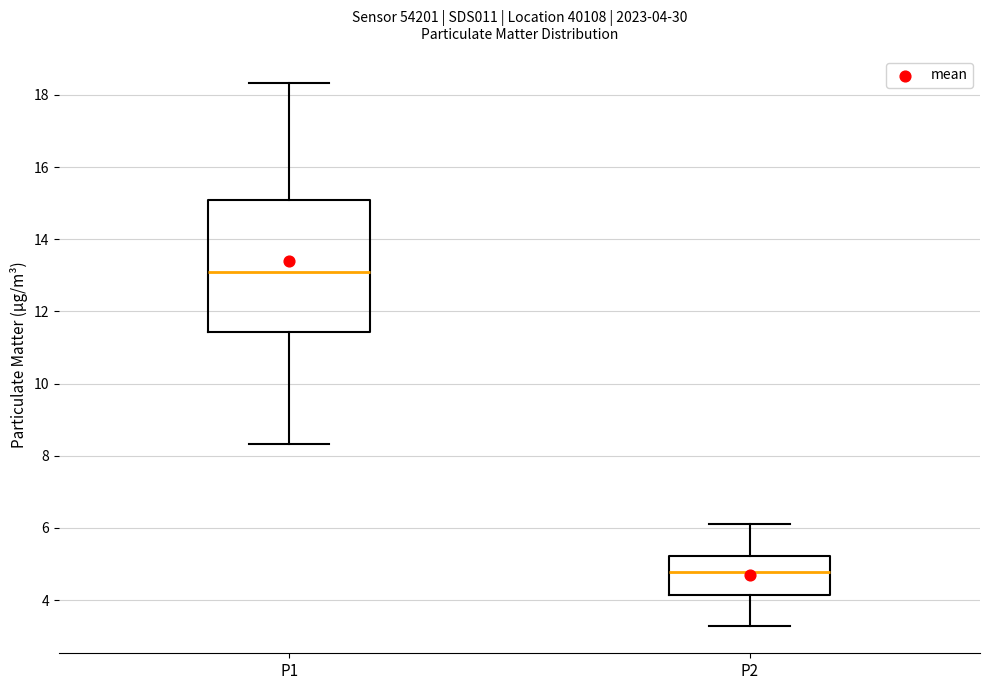

Which box has the highest median line?

P1